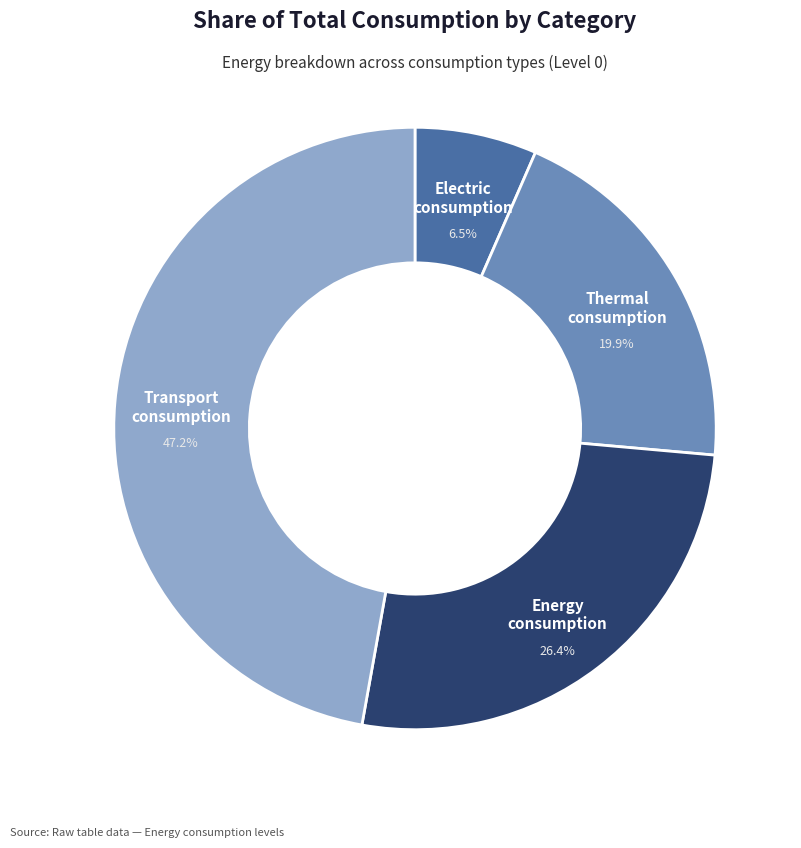

Approximately how many times larger is the value at Electric consumption compared to Thermal consumption?

0.3